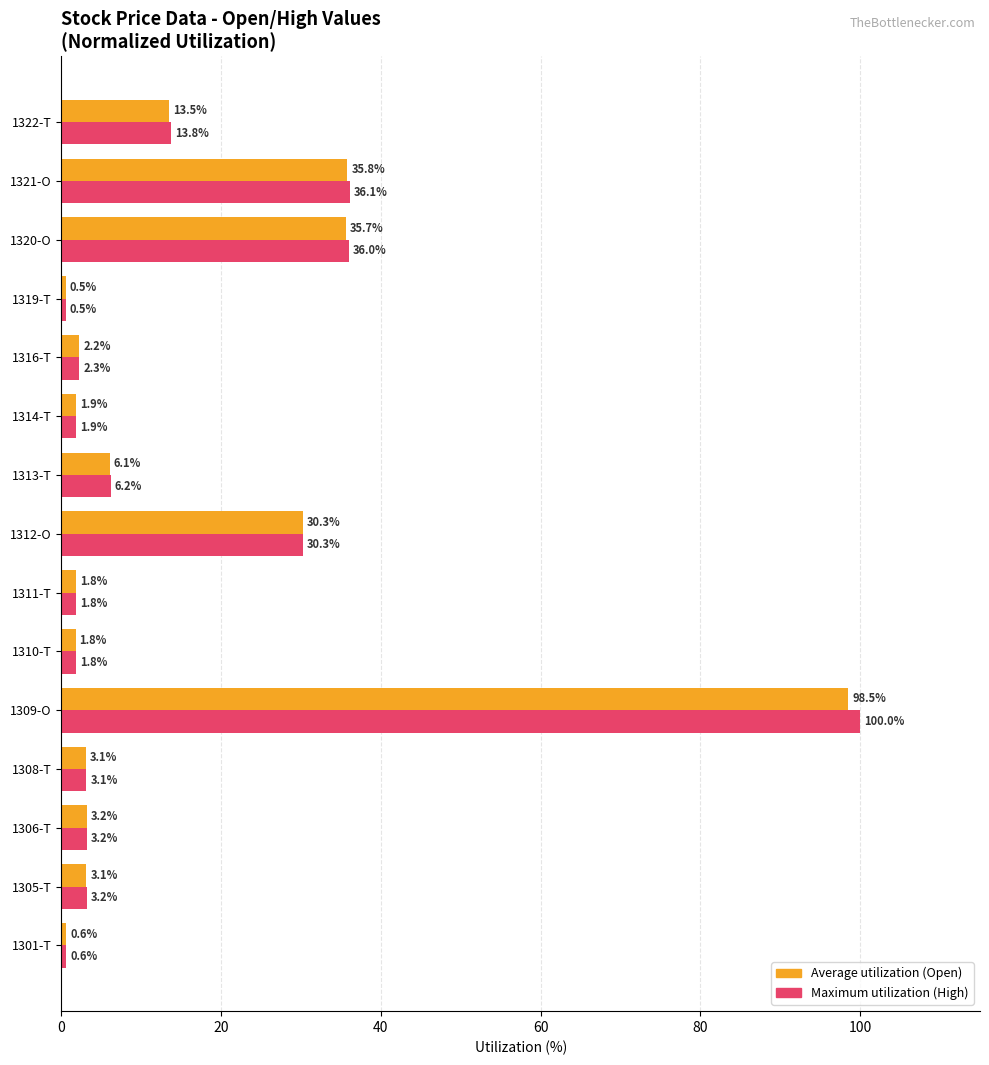

Which category has the lowest value across all series?

1319-T